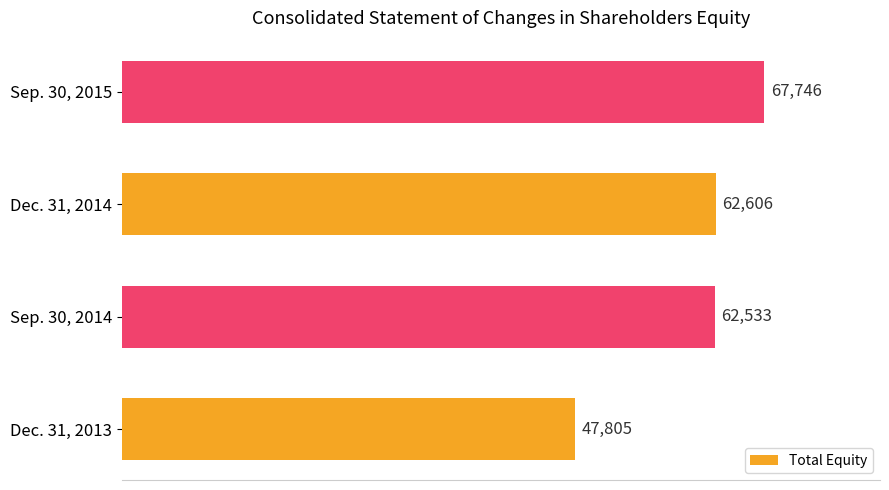

Are the bars grouped side by side (vs. stacked)?

No